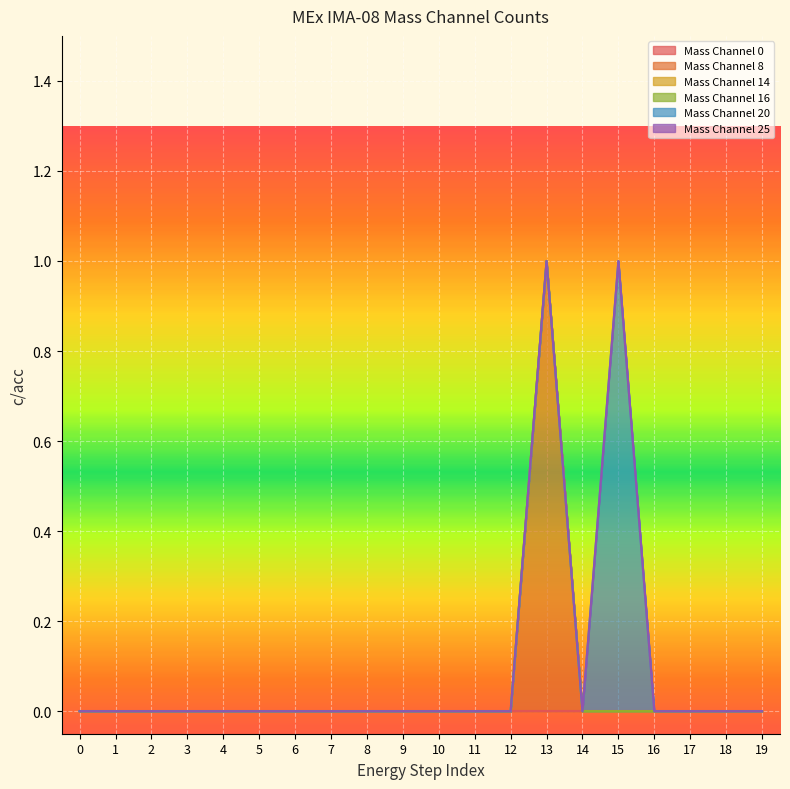

True or false: Mass Channel 14 has more than 0 interior local peaks.

False